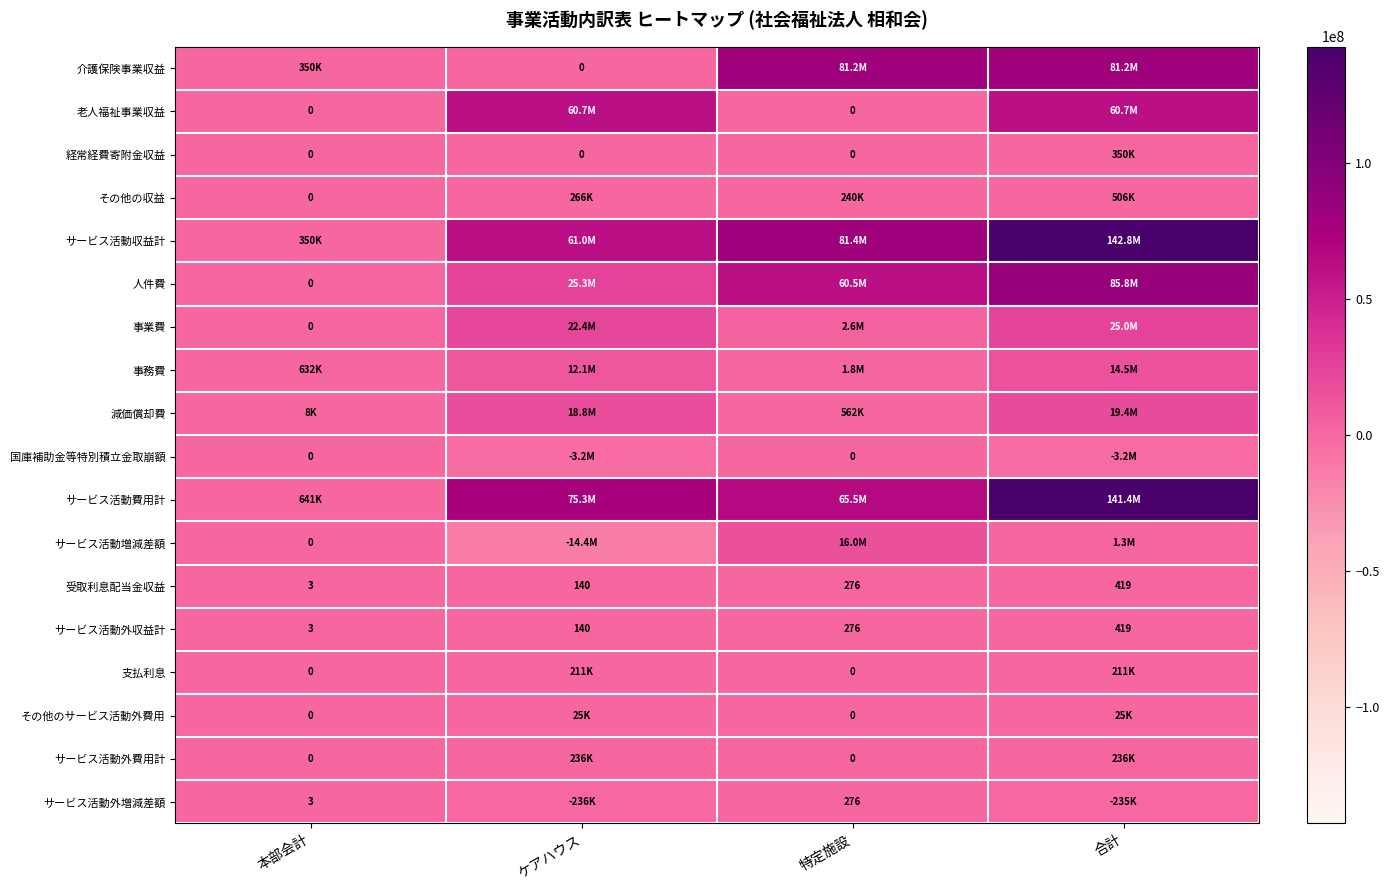

Is it true that サービス活動外収益計 equals 106 at 合計?

False